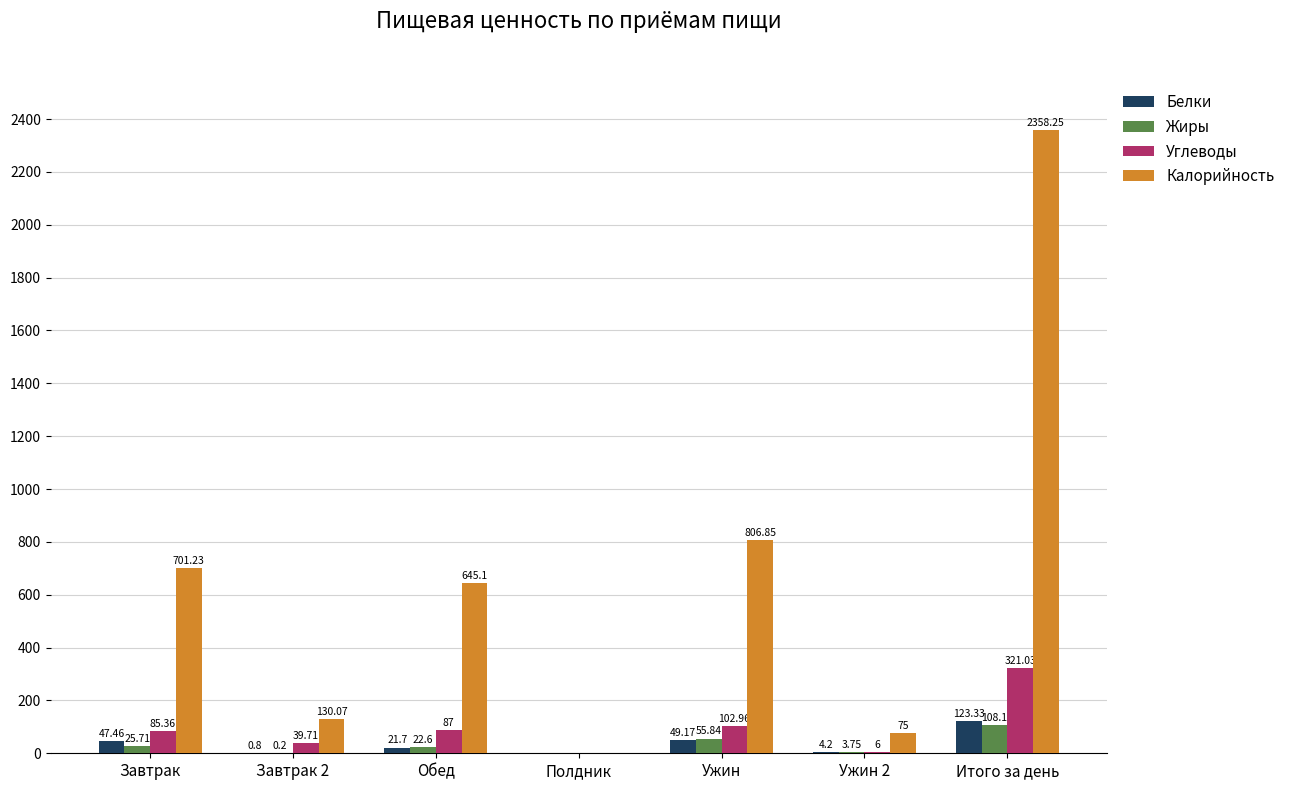

The value of Углеводы at Завтрак is 85.4. True or false?

True